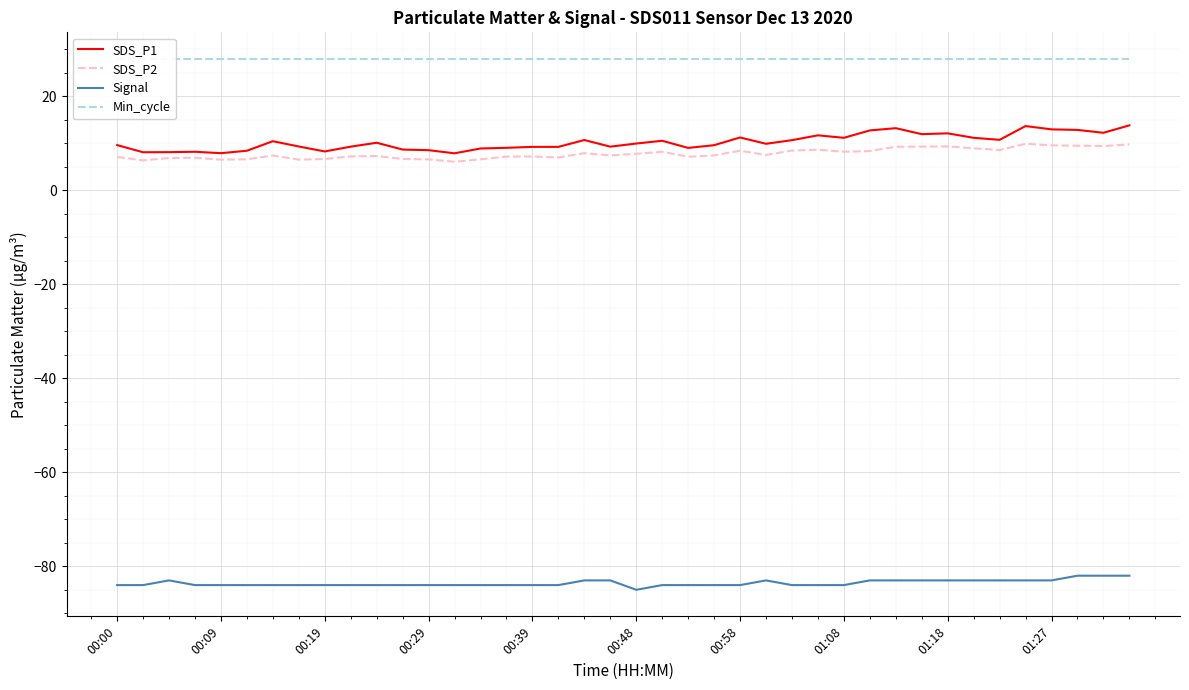

At how many categories does at least one series exceed 1?

40